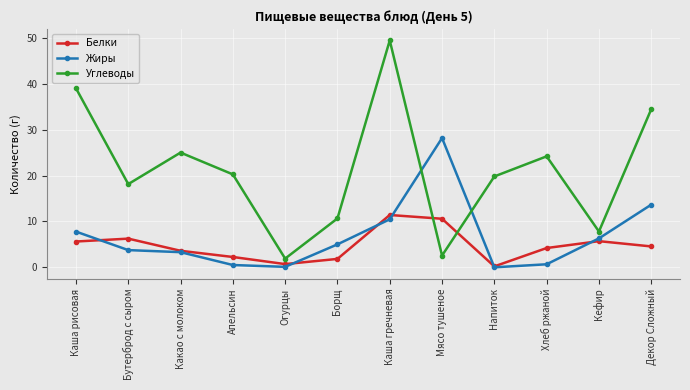

What is the value of the Белки point at the 9th from the left?

0.2